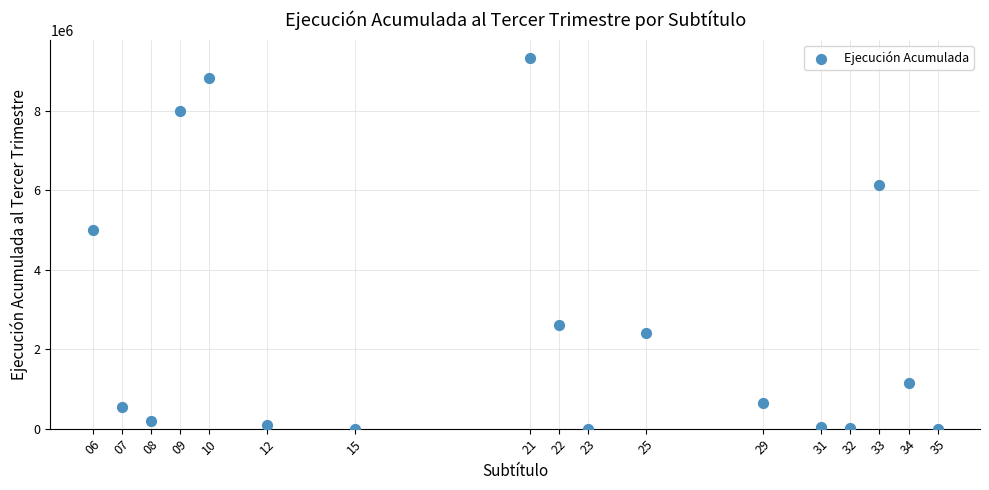

What is the range of Y values (max minus min)?

9321042